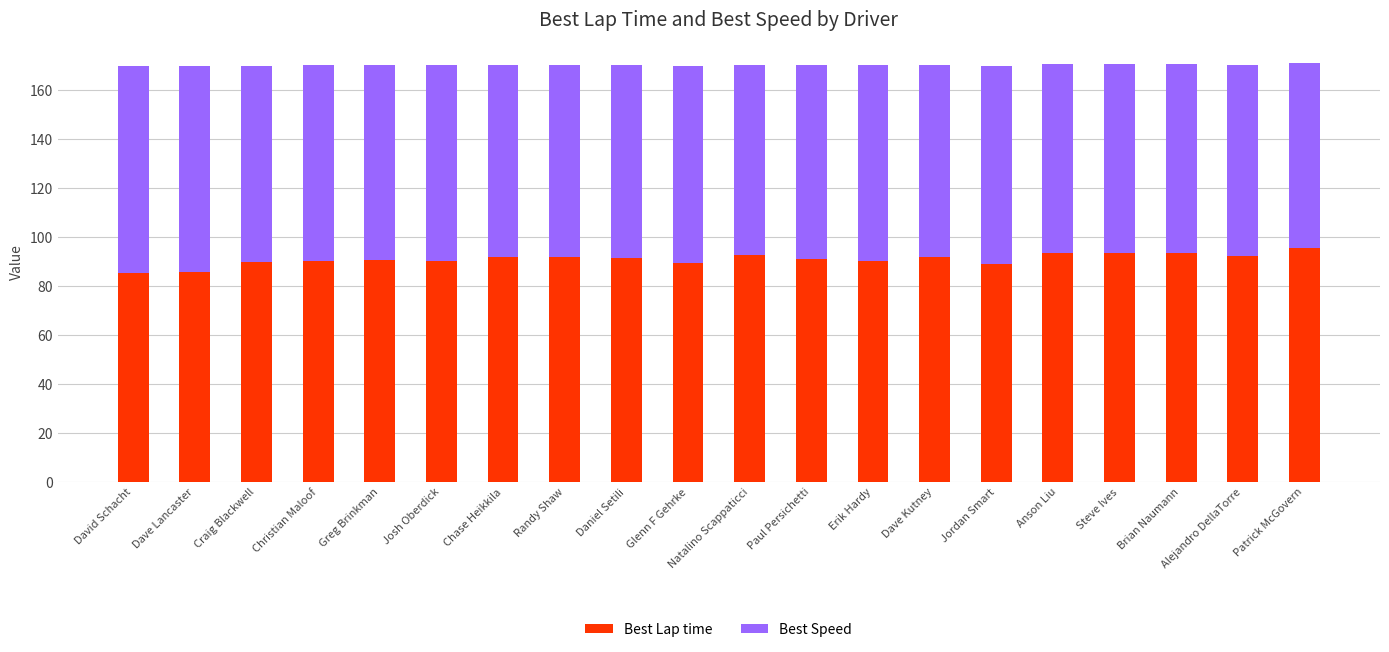

How many bars are there in total?

20